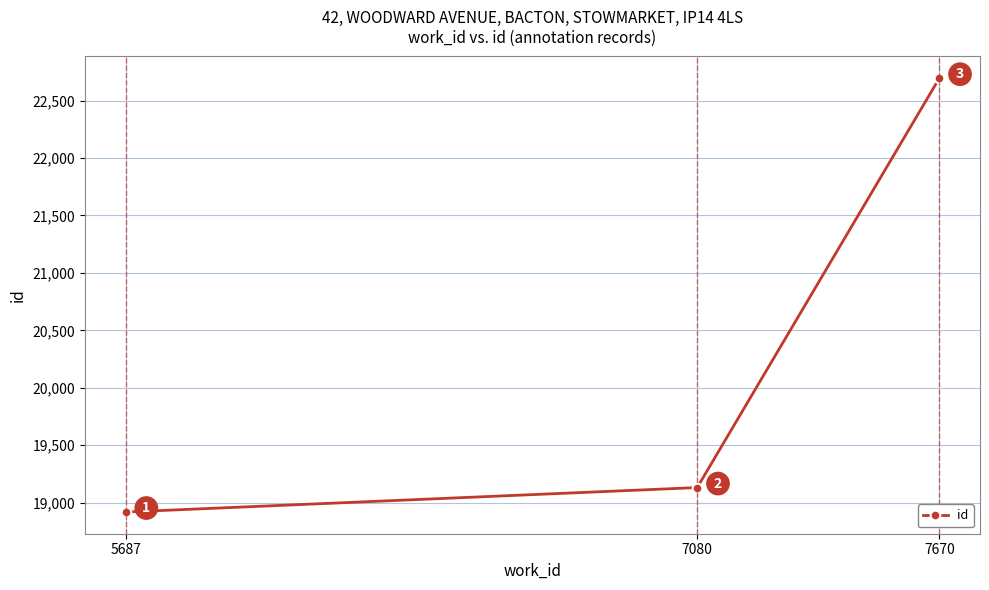

What is the average value?

20248